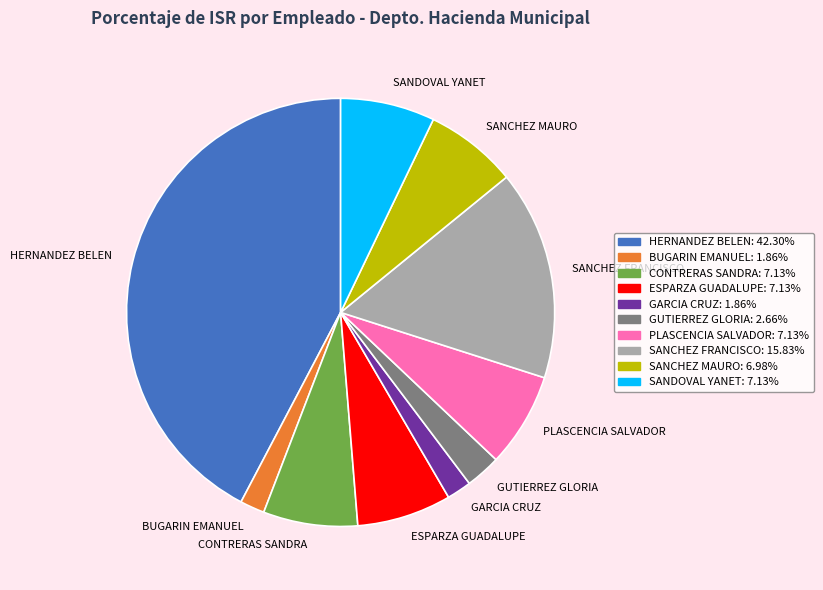

Does any single category account for the majority?

No